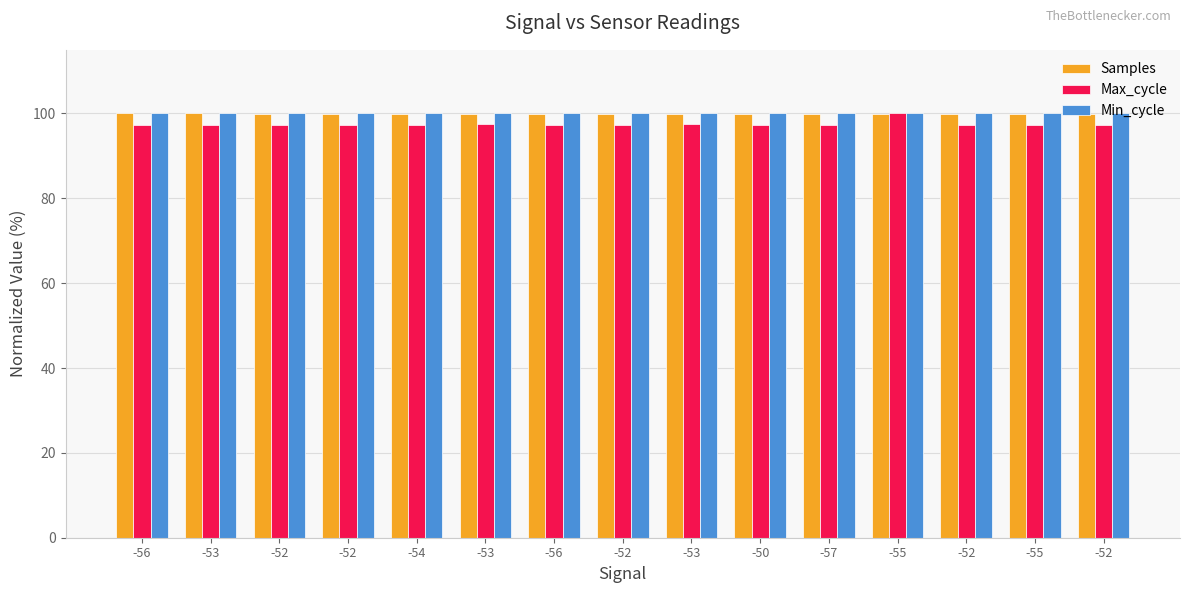

What is the sum of the Min_cycle values at -55 and -50?

200.0